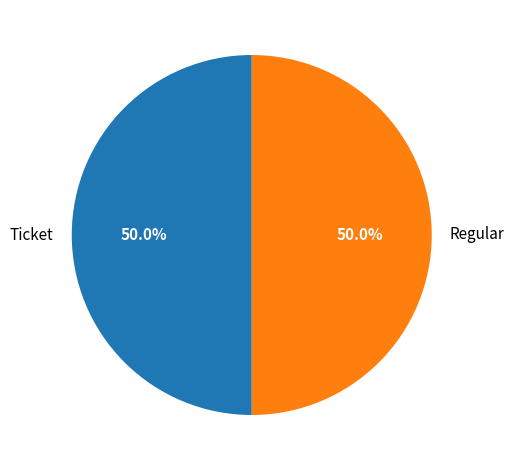

Combined, do Regular and Ticket account for over 50%?

Yes